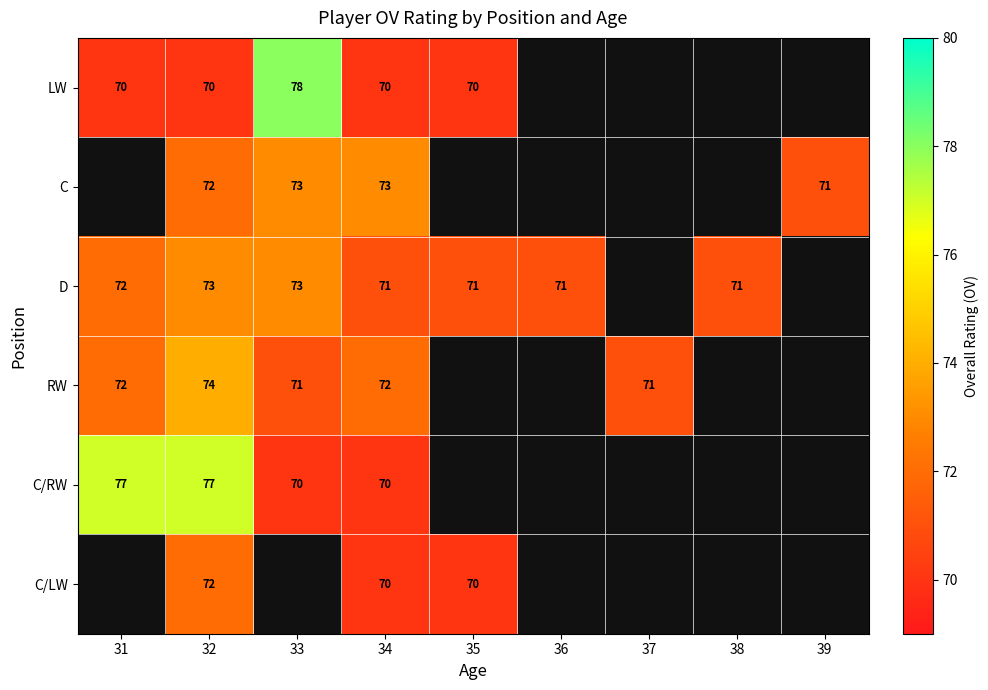

What is the total value across all series at 34?

426